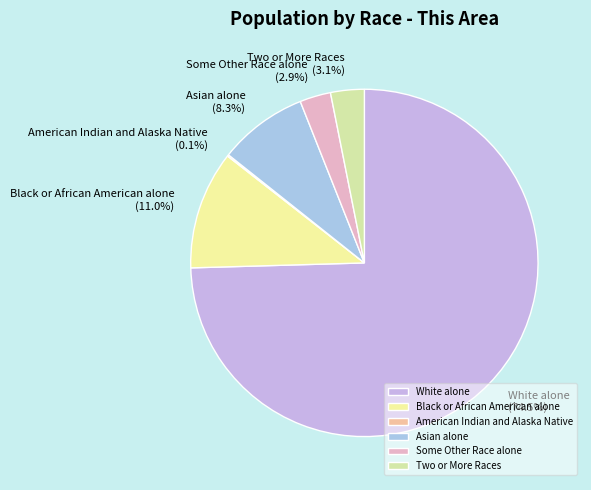

Which has a higher value, White alone or Two or More Races?

White alone